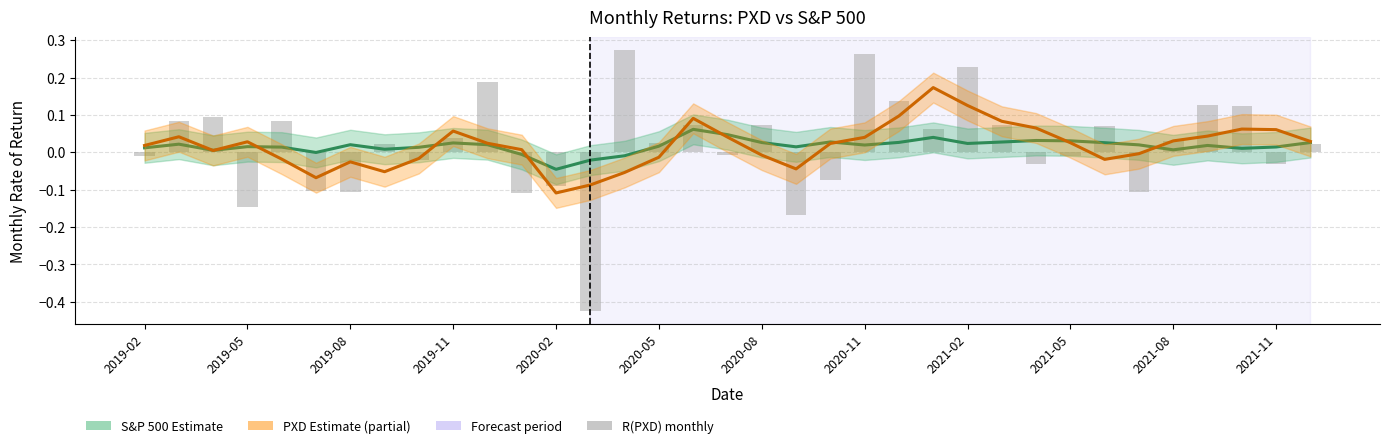

At which label does R(PXD) smoothed first exceed 0?

2019-02